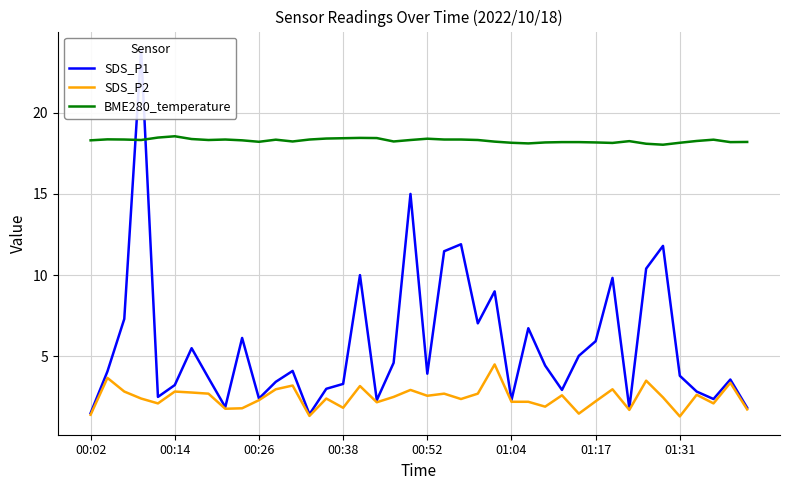

The BME280_temperature series shows 5.5 at 01:31. True or false?

False